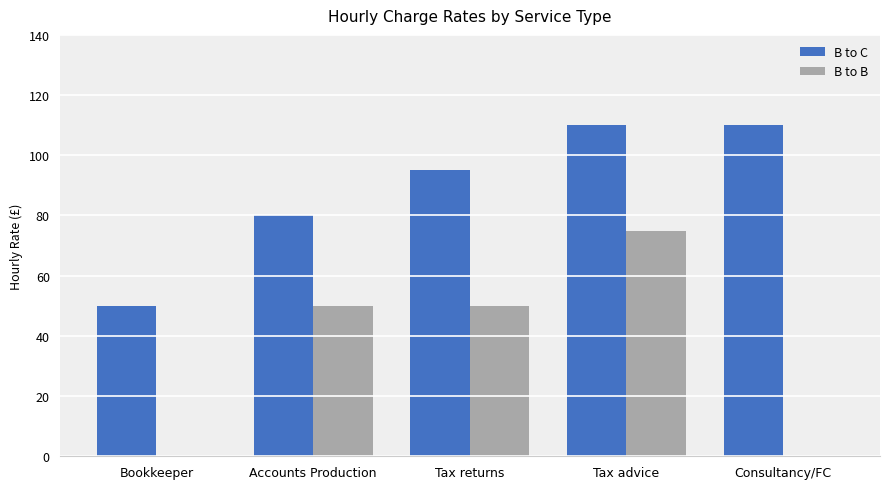

What is the highest value of the B to C series?

110